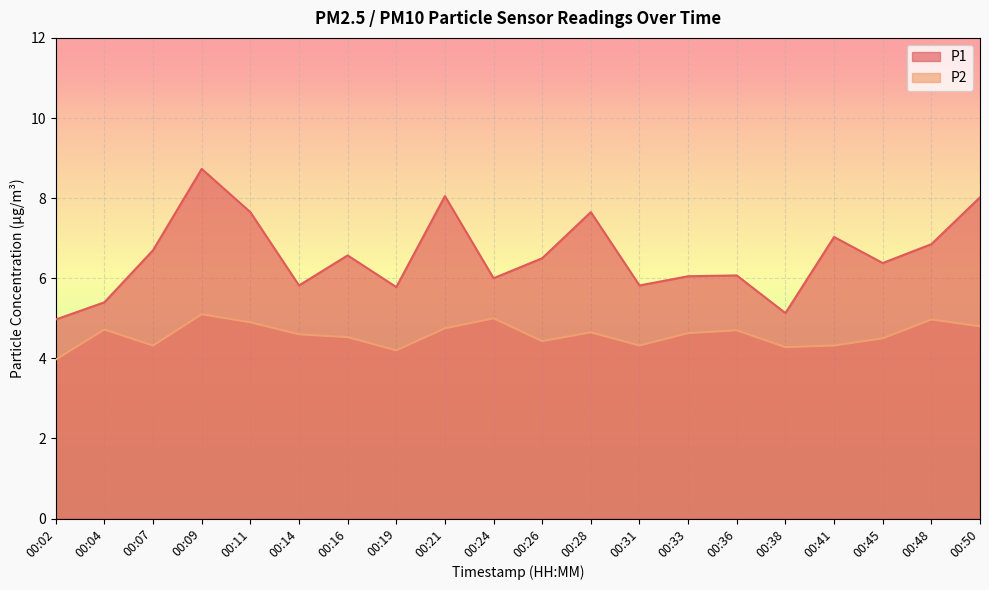

What is the sum of the P1 values at 00:41 and 00:21?

15.1